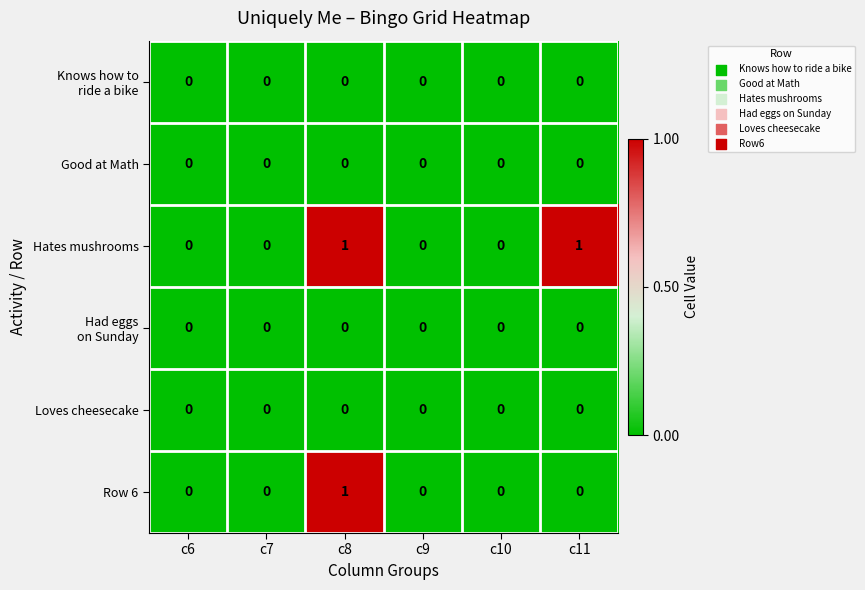

At which category is the sum across all series the highest?

c8